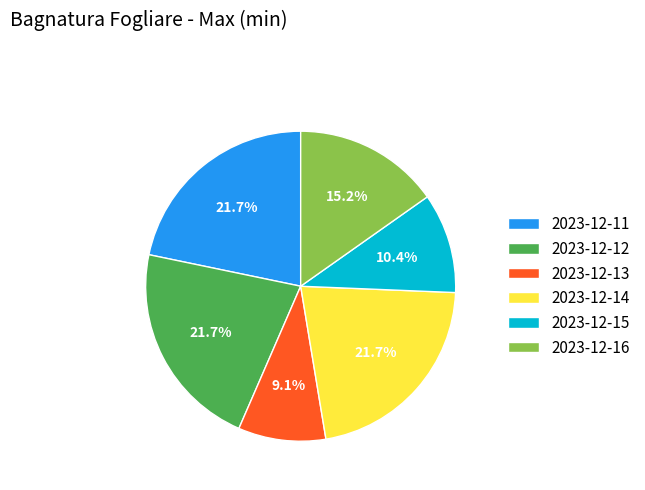

Which slice is the smallest?

2023-12-13